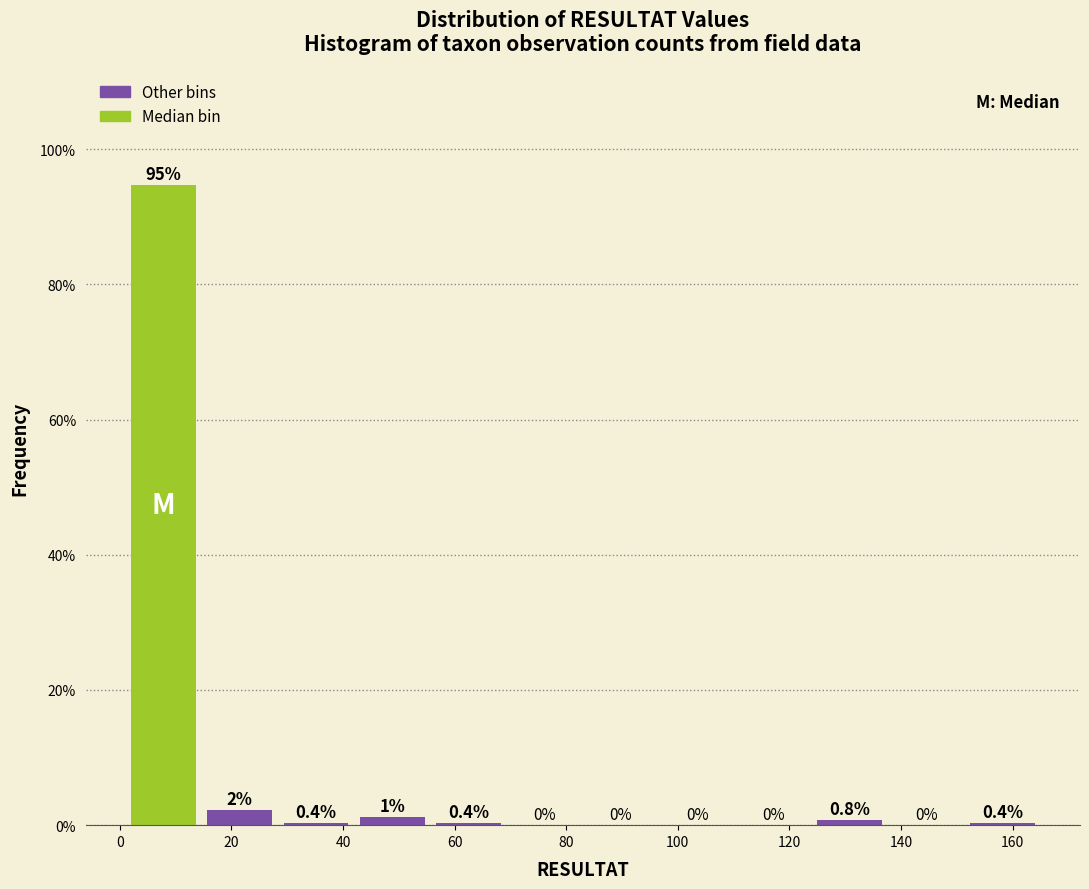

Which range on the x-axis has the tallest bar?

2 to 14